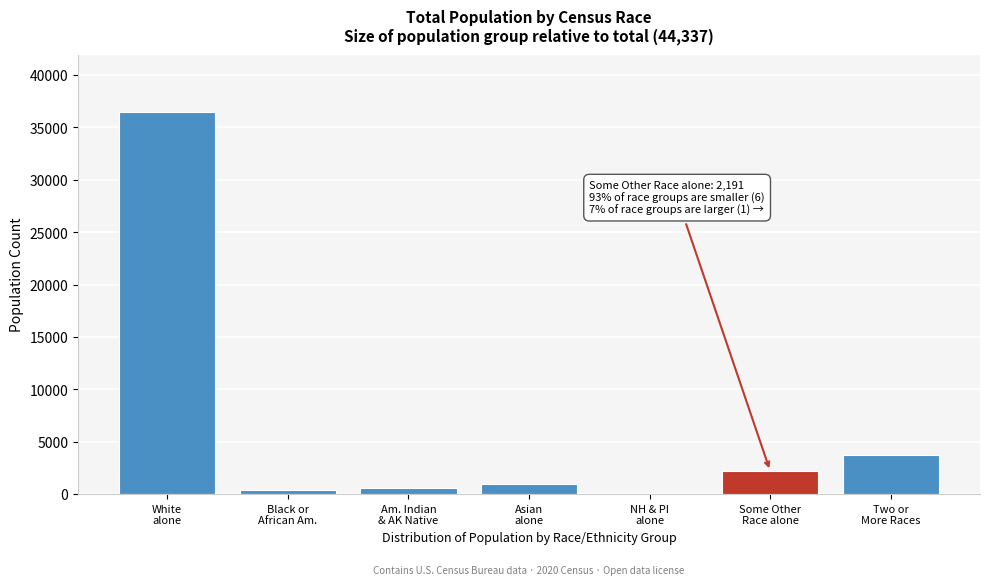

What is the greatest value displayed?

36479